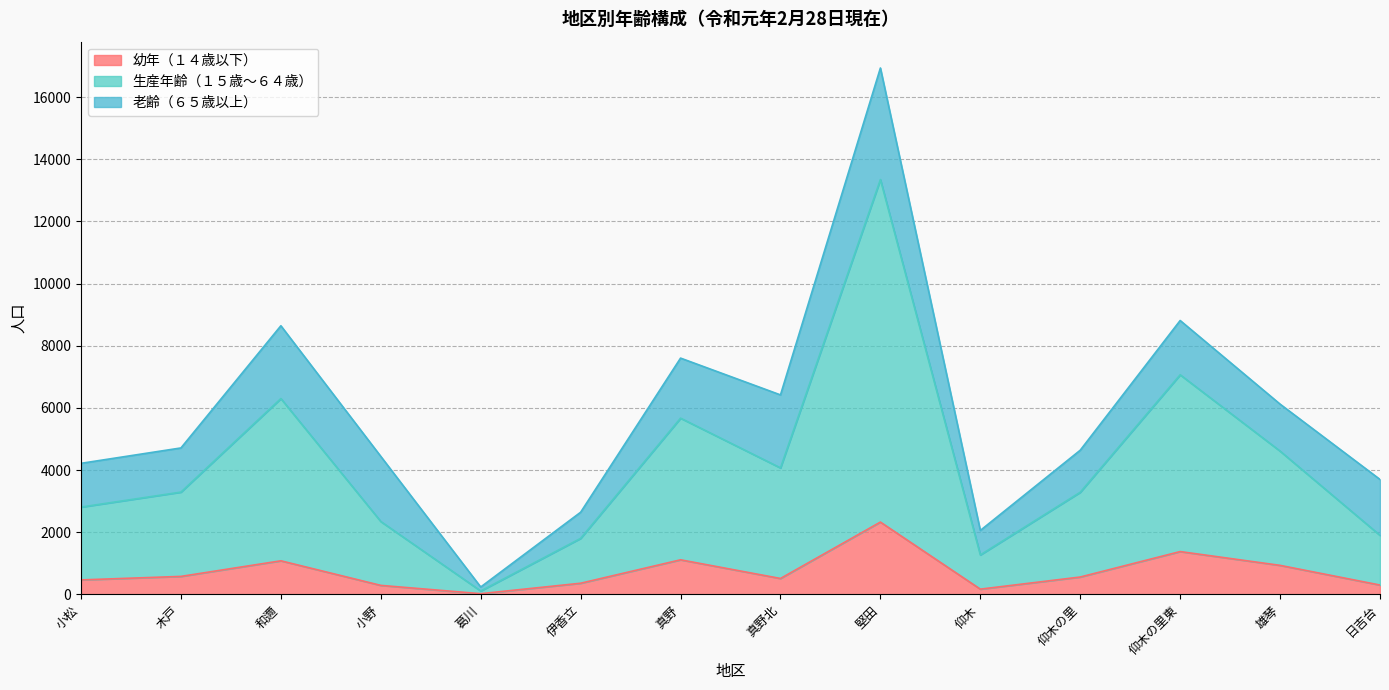

What position from the right is 小野?

11